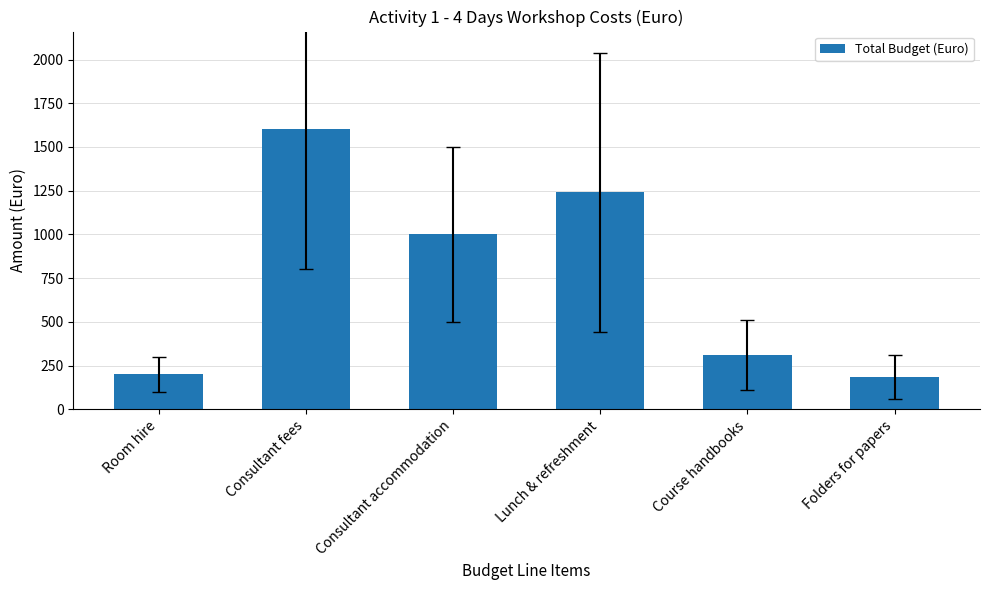

How many distinct data groups are displayed?

1